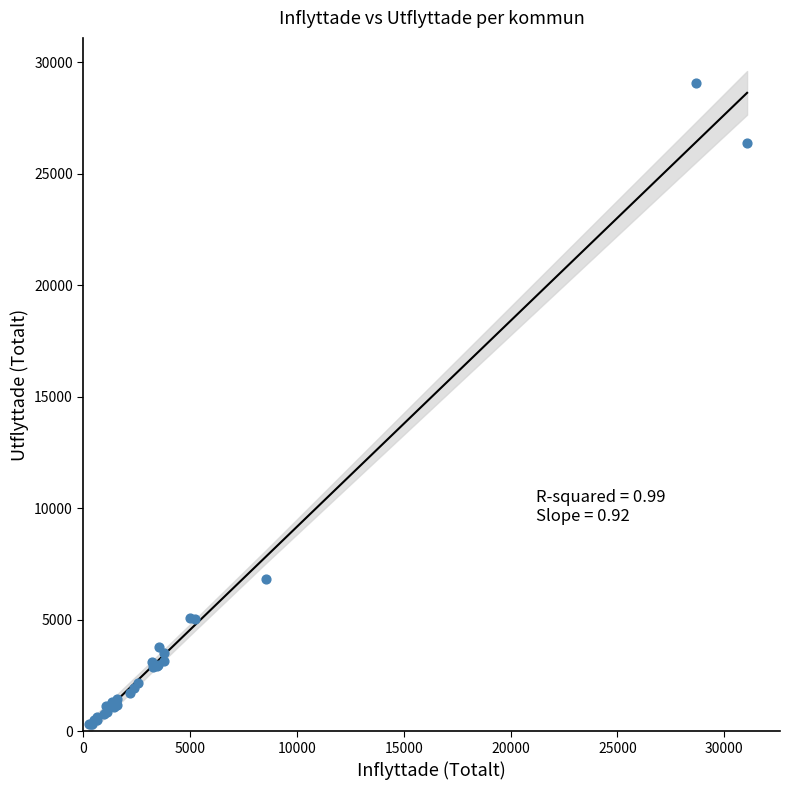

What Y value in the scatter plot is closest to 14688?

6824